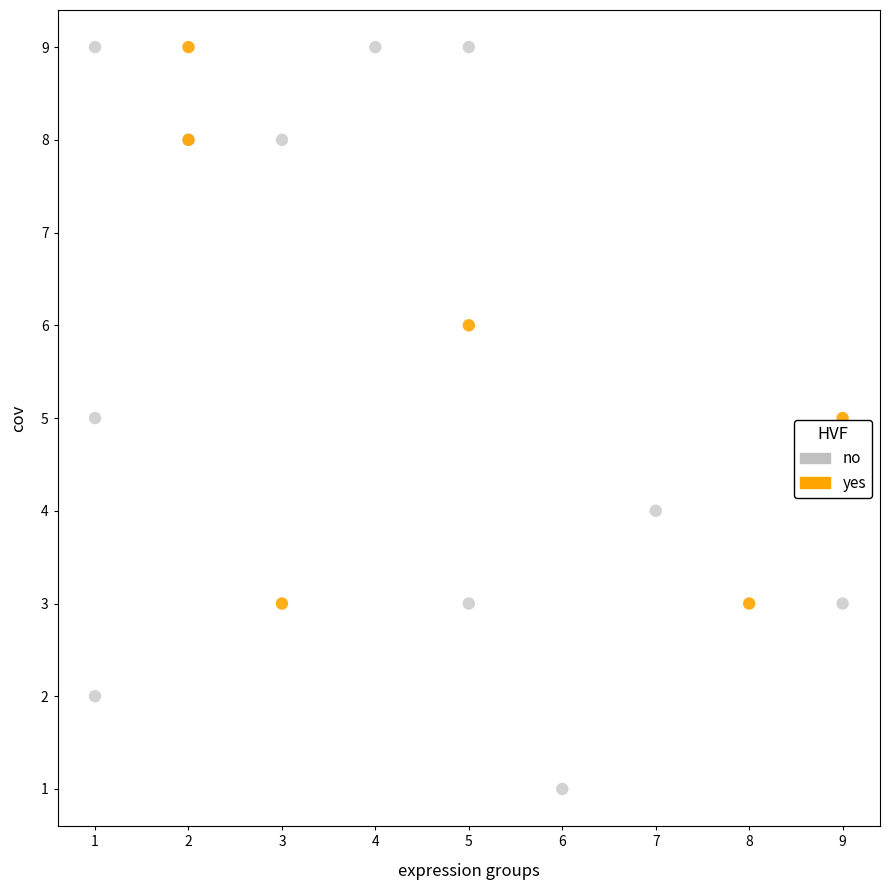

Which series has the largest Y range (max minus min)?

no